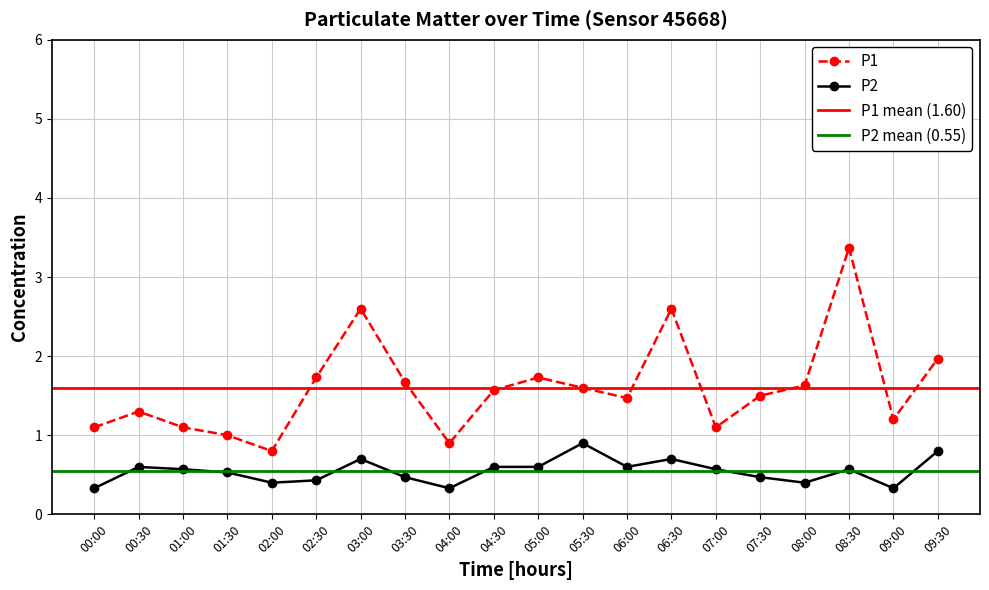

Reading left to right, list all the values displayed in this chart.

P1: 00:00=1.1	00:30=1.3	01:00=1.1	01:30=1.0	02:00=0.8	02:30=1.7	03:00=2.6	03:30=1.7	04:00=0.9	04:30=1.6	05:00=1.7	05:30=1.6	06:00=1.5	06:30=2.6	07:00=1.1	07:30=1.5	08:00=1.6	08:30=3.4	09:00=1.2	09:30=2.0
P2: 00:00=0.3	00:30=0.6	01:00=0.6	01:30=0.5	02:00=0.4	02:30=0.4	03:00=0.7	03:30=0.5	04:00=0.3	04:30=0.6	05:00=0.6	05:30=0.9	06:00=0.6	06:30=0.7	07:00=0.6	07:30=0.5	08:00=0.4	08:30=0.6	09:00=0.3	09:30=0.8